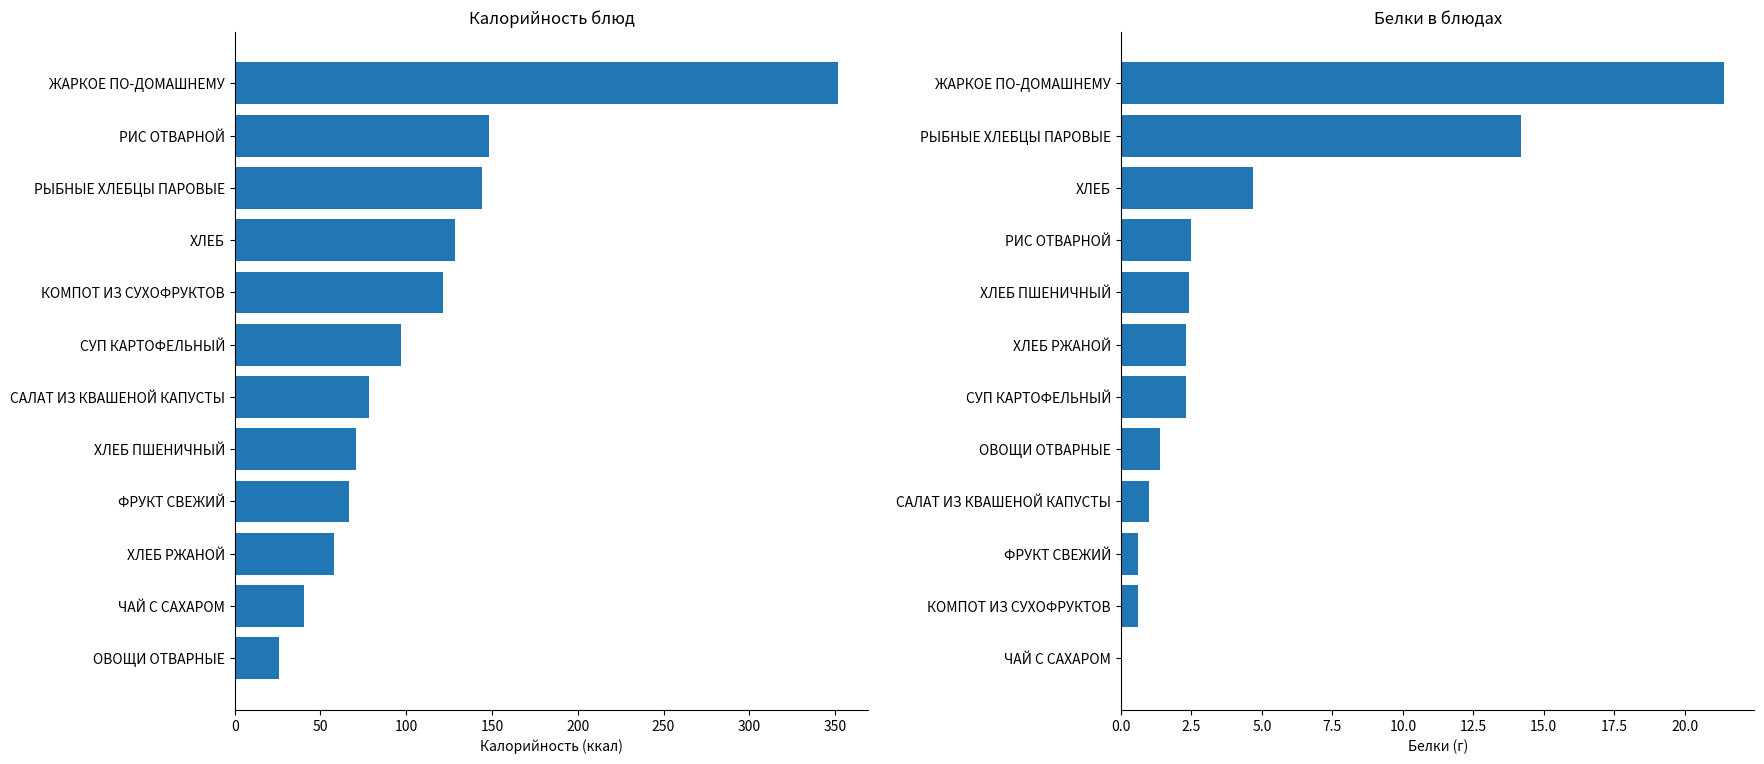

What is the highest value of the Белки series?

21.4